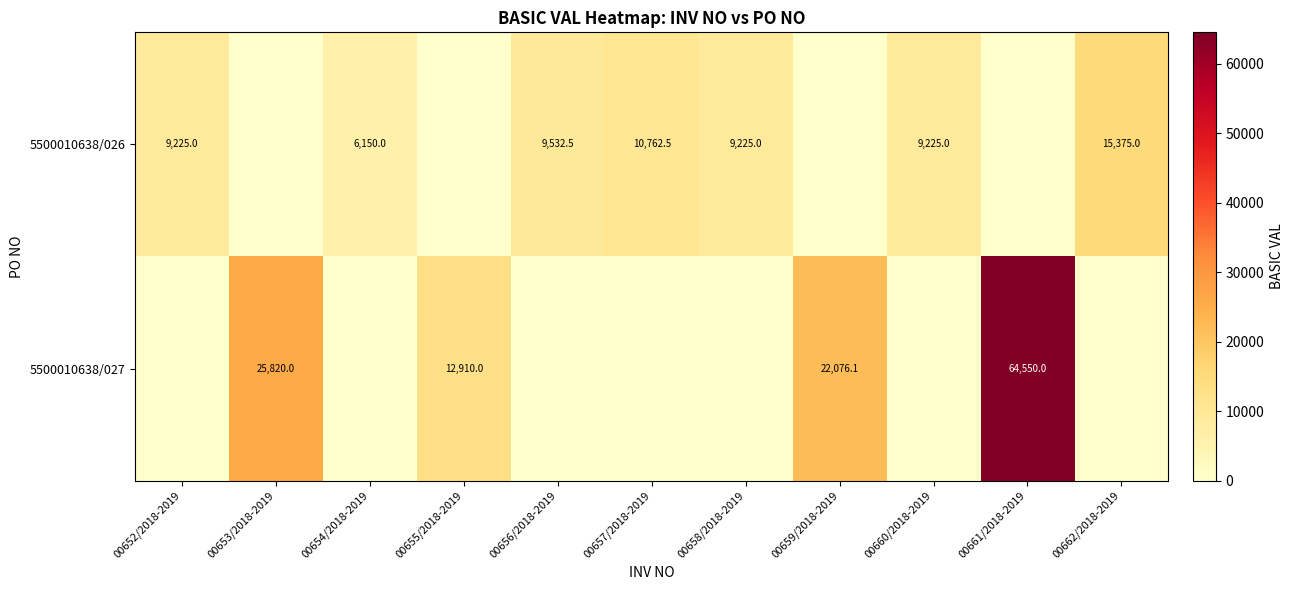

The value of 5500010638/026 at 00656/2018-2019 is 2239.3. True or false?

False